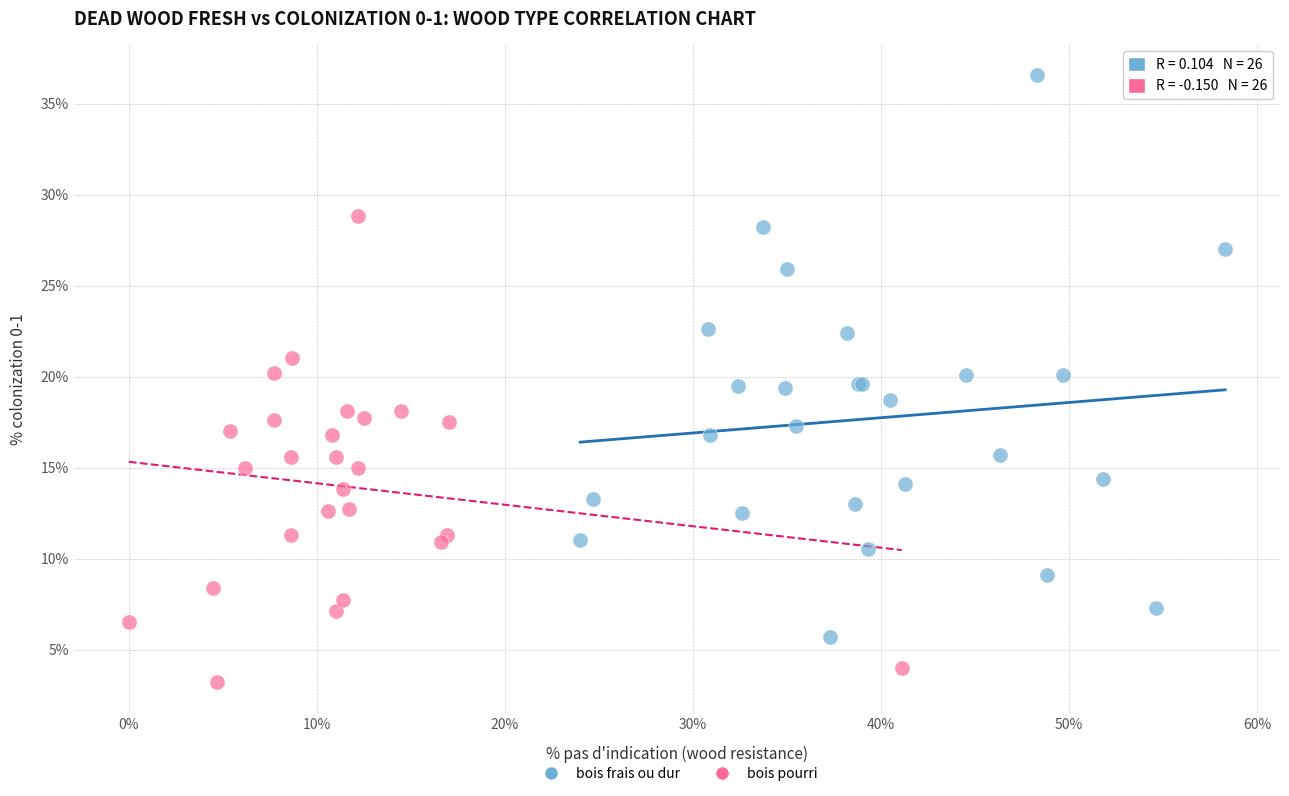

Which series reaches the minimum Y coordinate?

bois pourri